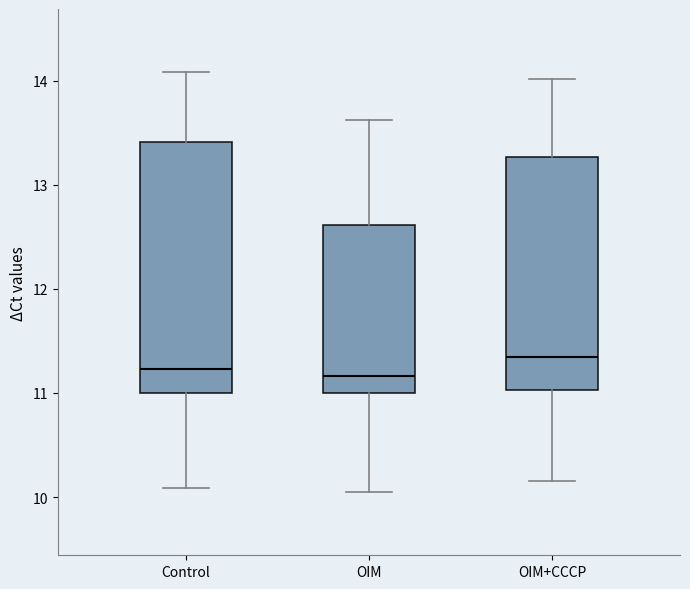

Which box is the tallest, from its lower edge to its upper edge?

Control